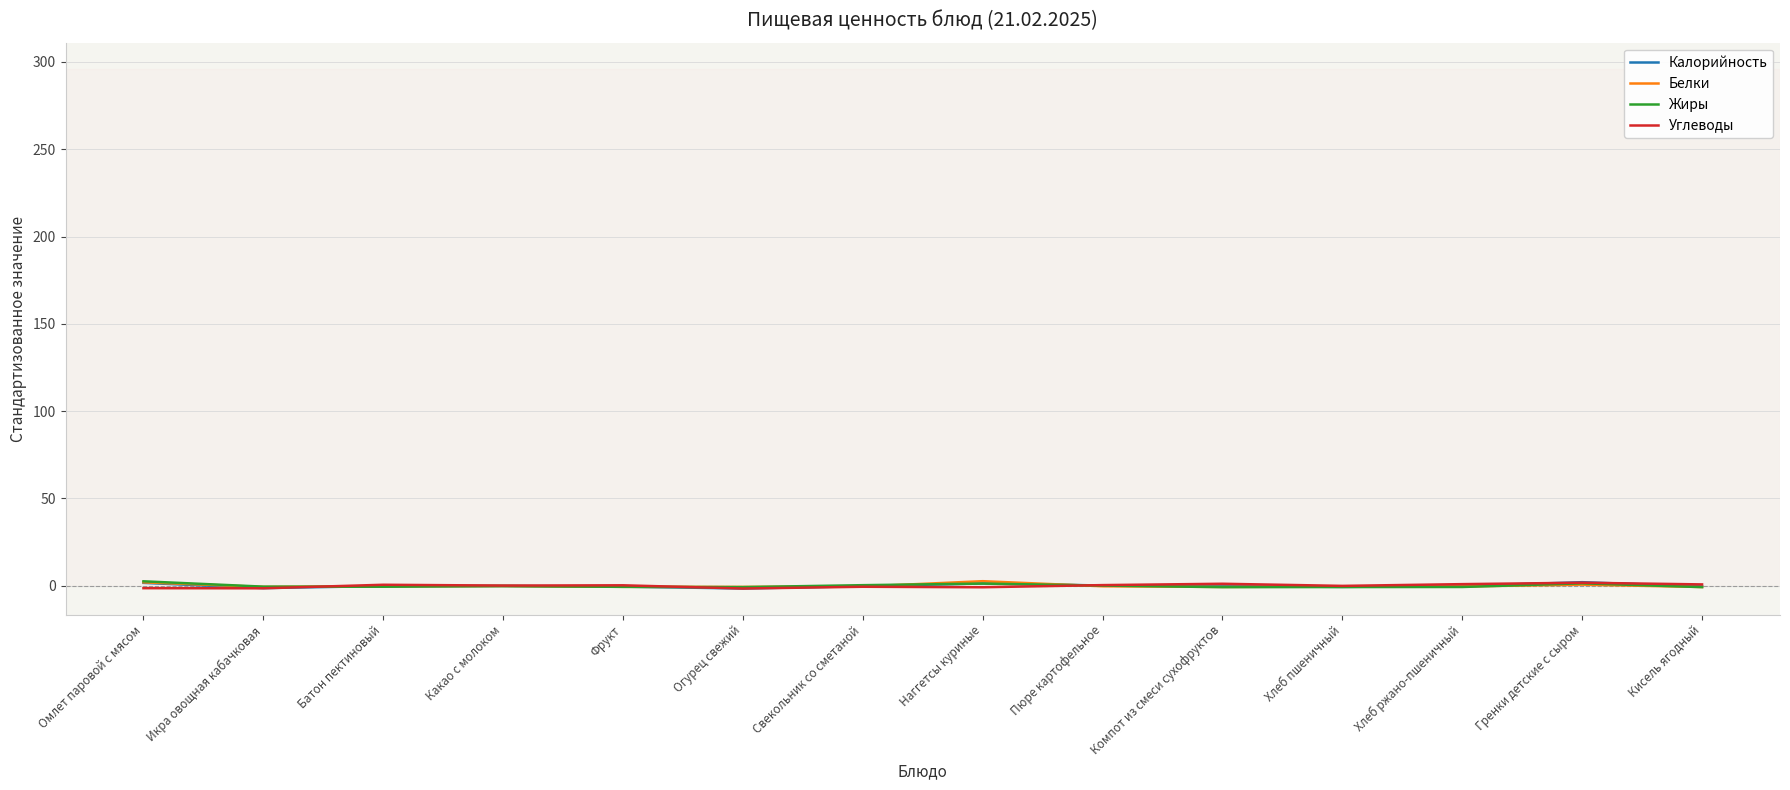

What is the sum of the Калорийность values at Пюре картофельное and Наггетсы куриные?

1.5